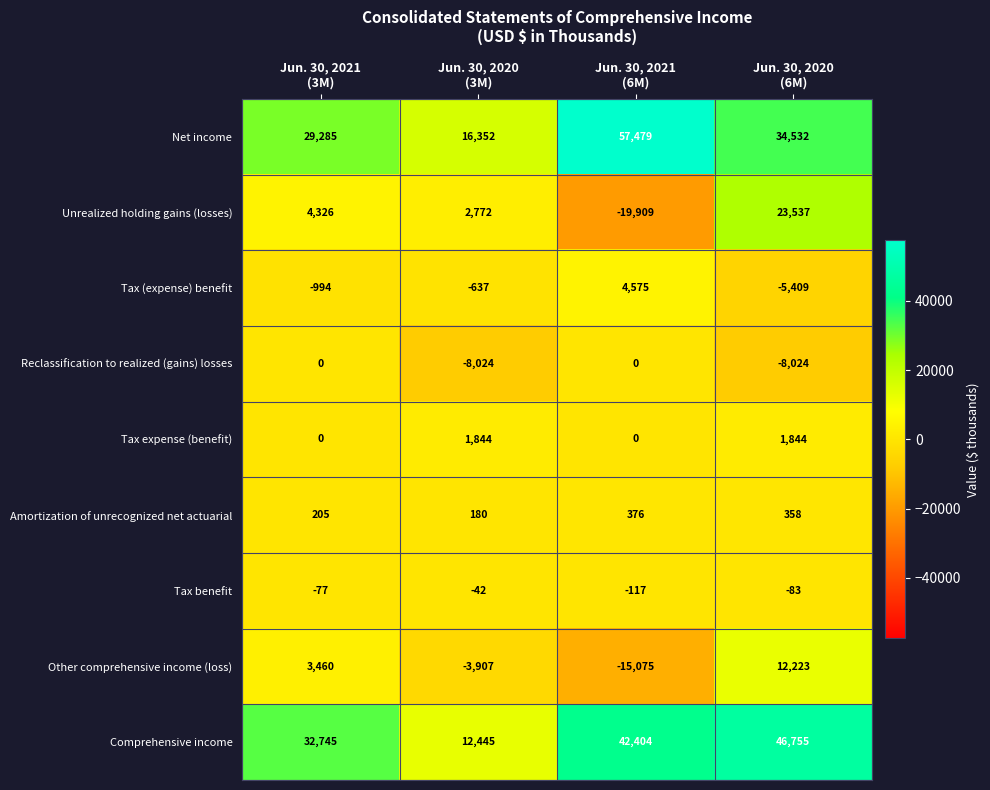

Which series has the widest spread of values?

Unrealized holding gains (losses)